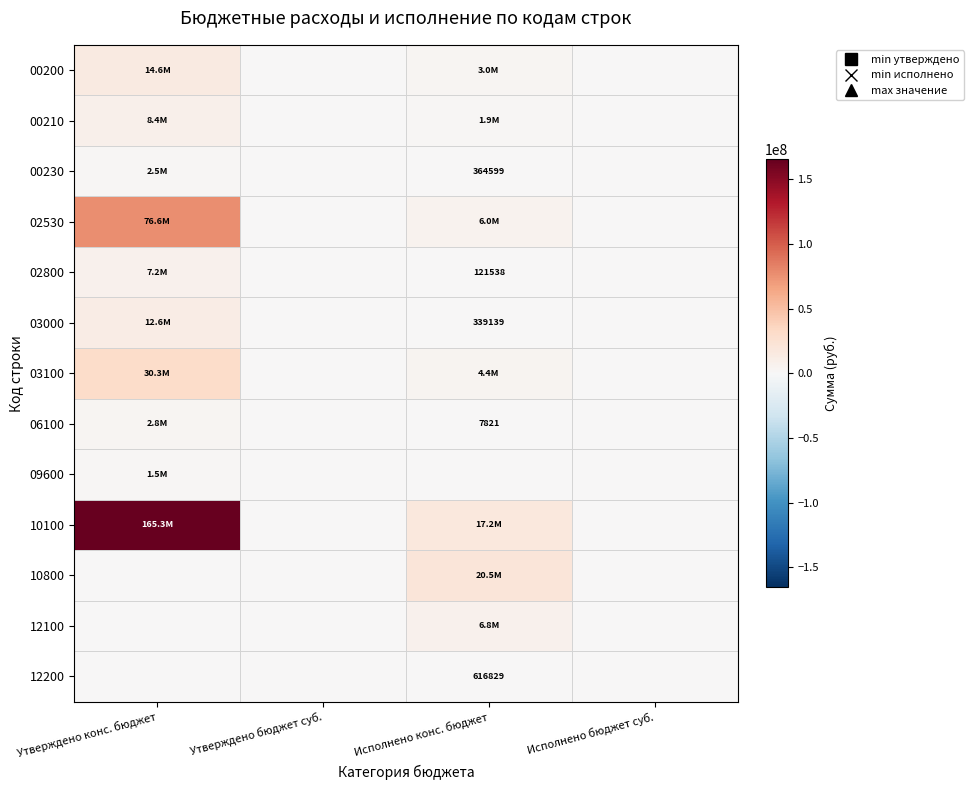

The value of 09600 at Утверждено конс. бюджет is 1500100.0. True or false?

True